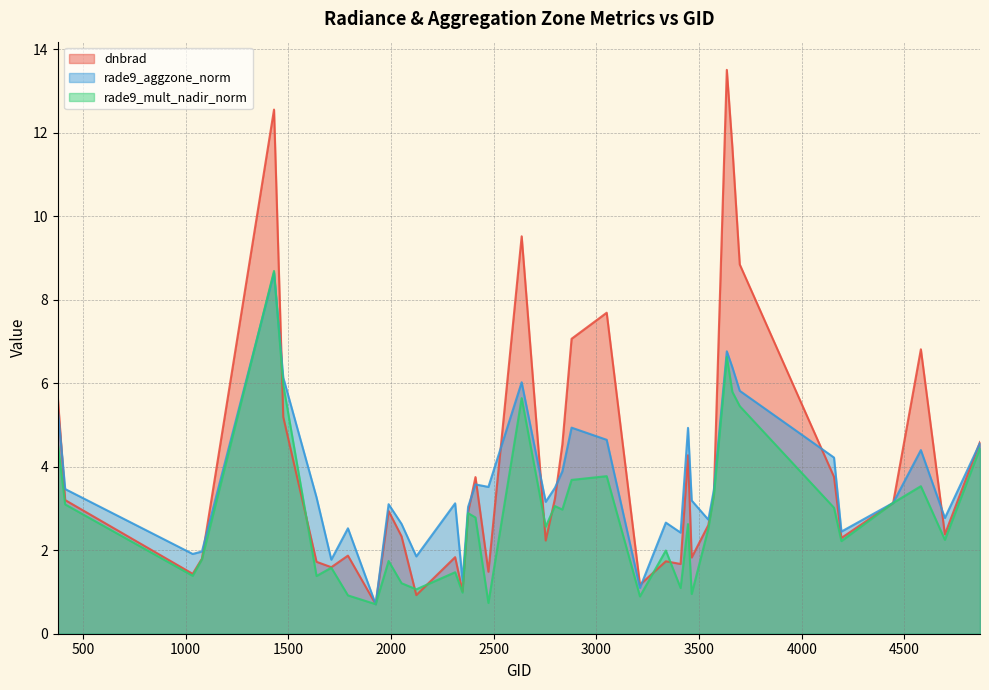

The value of dnbrad at 1034 is 1.4. True or false?

True